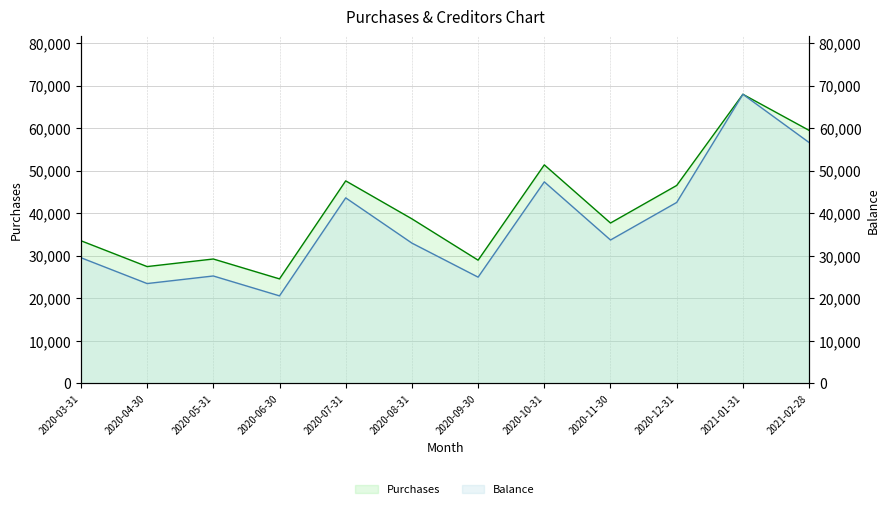

Which series ends up on top after the final intersection of Purchases and Balance?

Purchases